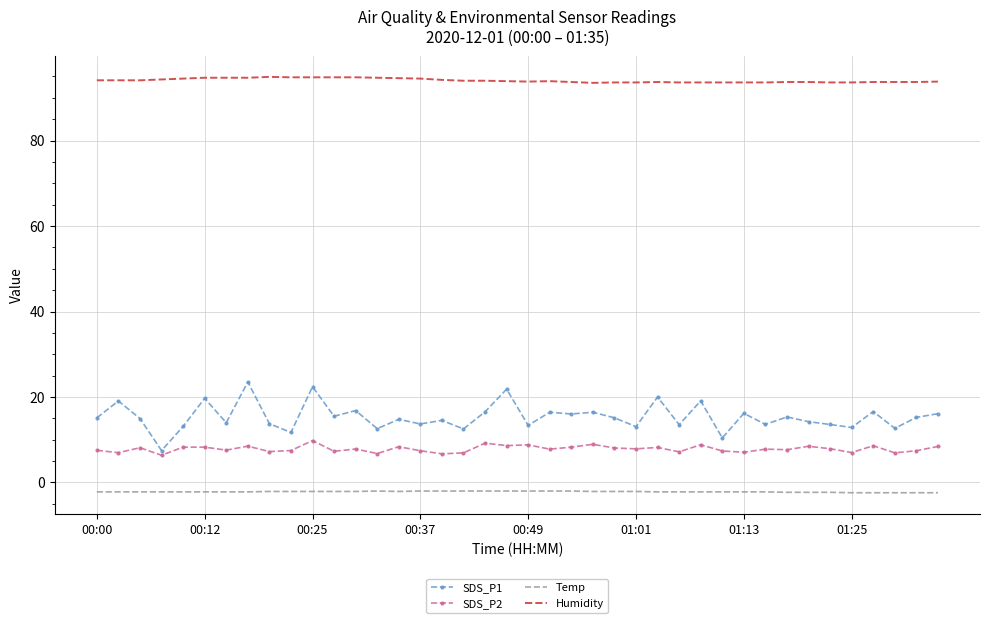

Which series has the widest spread of values?

SDS_P1